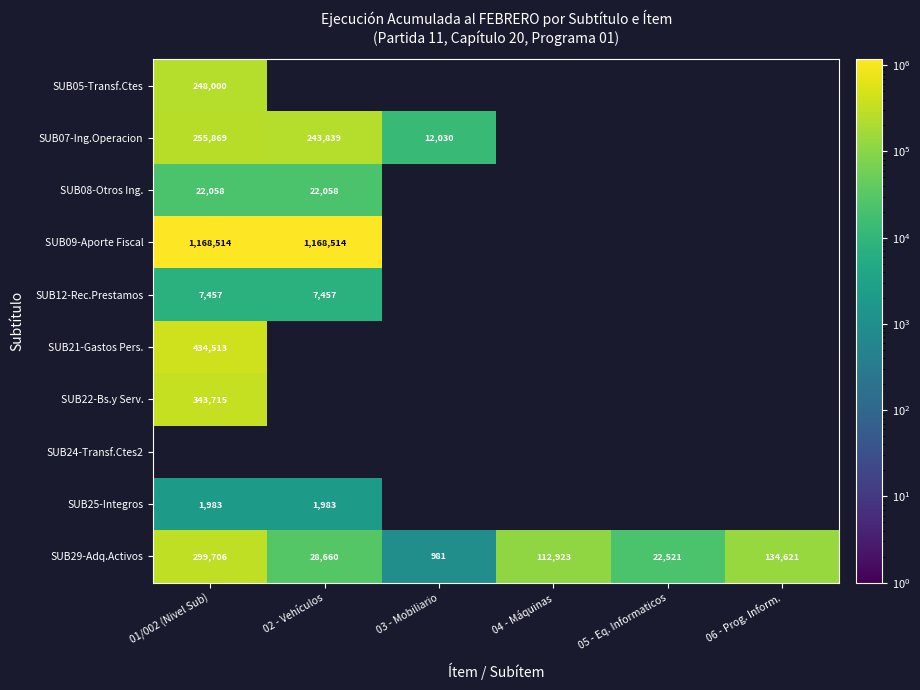

True or false: SUB07-Ing.Operacion has a value of 434668 at 02 - Vehículos.

False